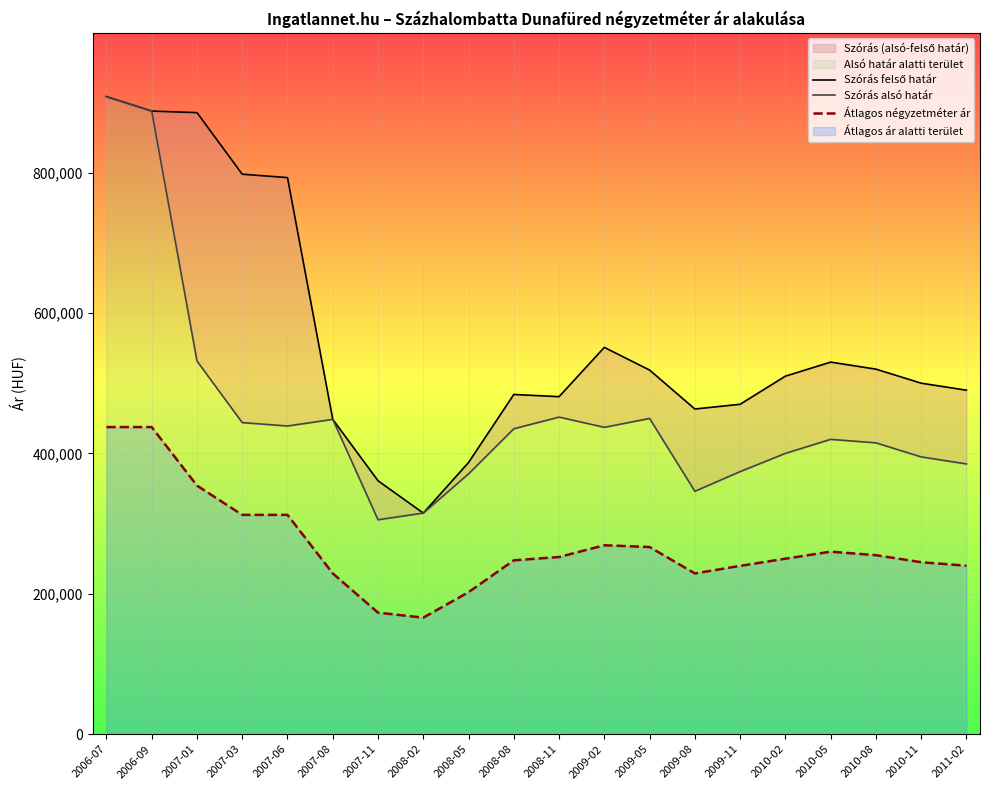

How many data points in Szórás felső határ are above 510000?

9